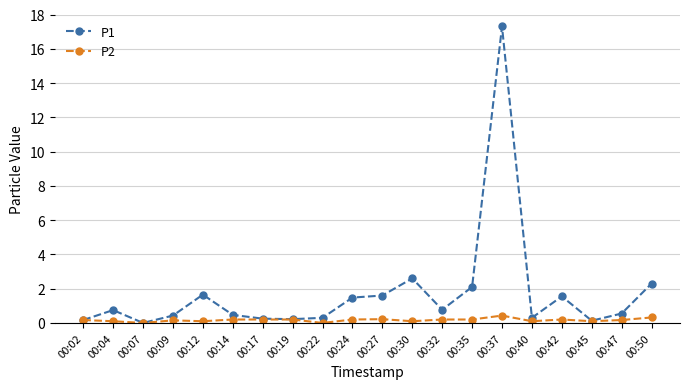

Is the value of P2 at 00:30 greater than the value of P1 at 00:09?

No